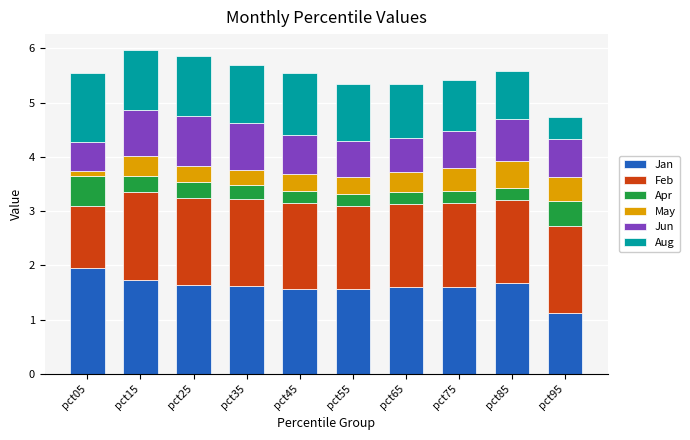

What is the highest value of the Jan series?

2.0